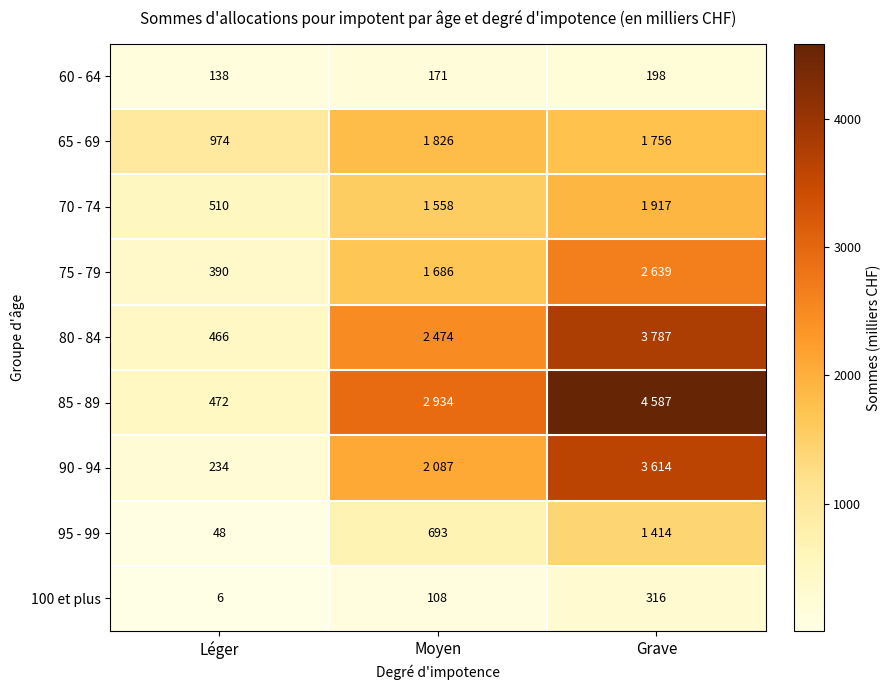

The 65 - 69 series shows 974 at Léger. True or false?

True